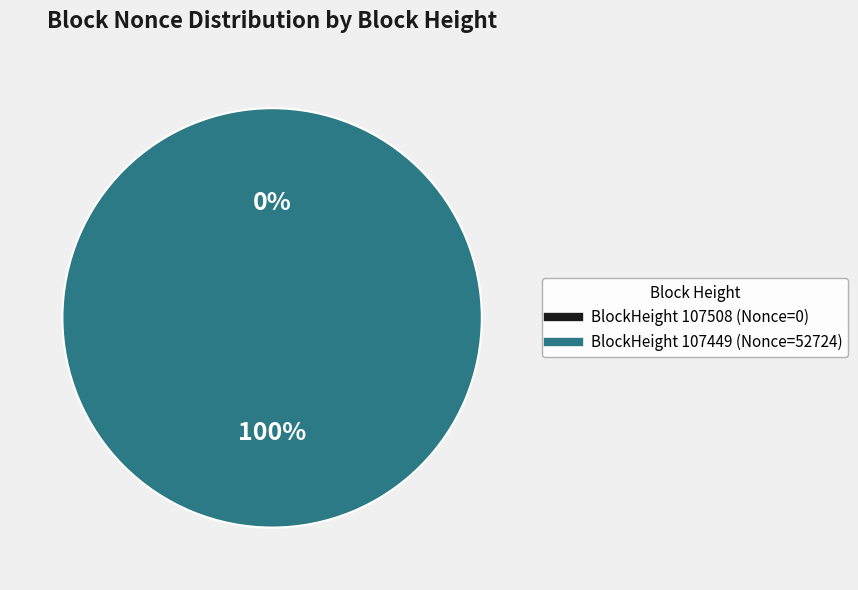

Does 107449 represent more than half of the total?

Yes